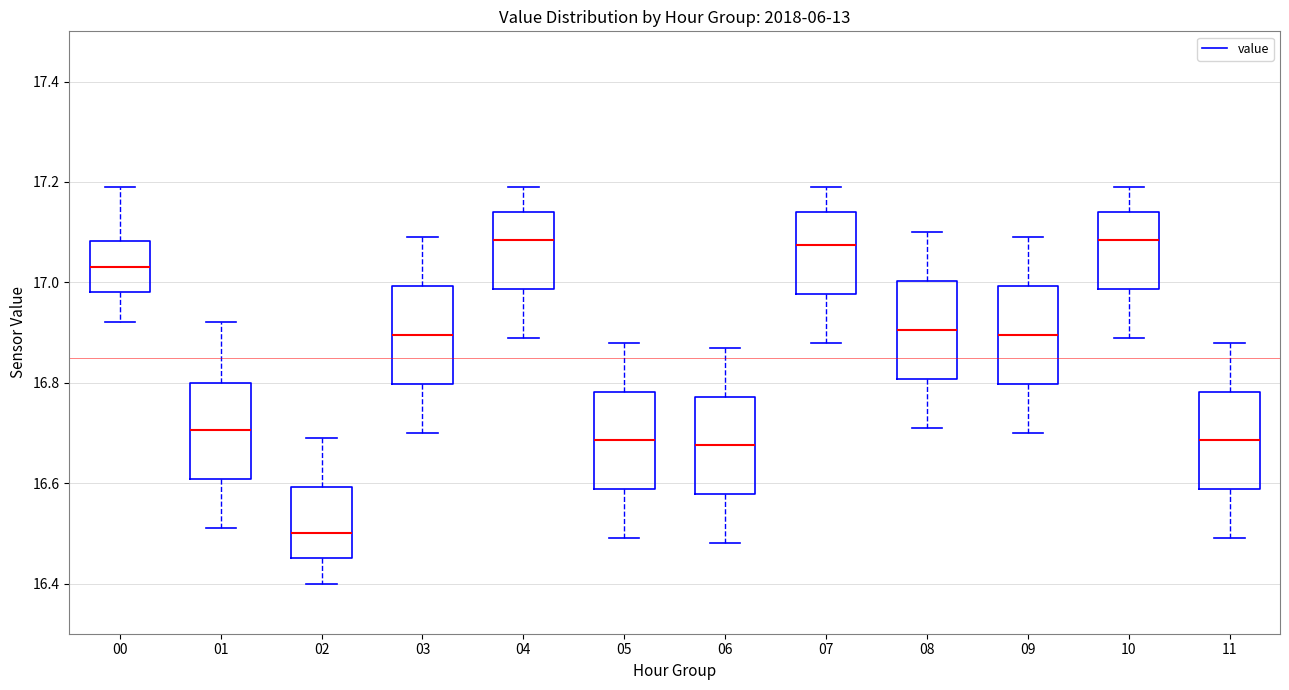

Reading left to right, read every box against the y-axis: the position of its median line, the range the box covers, and the ends of its whiskers. The values are not printed on the chart, so give them approximately, as read against the axis.

00: median 17.04, box 16.98 to 17.08, whiskers 16.92 to 17.20
01: median 16.70, box 16.60 to 16.80, whiskers 16.52 to 16.92
02: median 16.50, box 16.46 to 16.60, whiskers 16.40 to 16.70
03: median 16.90, box 16.80 to 17.00, whiskers 16.70 to 17.10
04: median 17.08, box 16.98 to 17.14, whiskers 16.90 to 17.20
05: median 16.68, box 16.58 to 16.78, whiskers 16.50 to 16.88
06: median 16.68, box 16.58 to 16.78, whiskers 16.48 to 16.88
07: median 17.08, box 16.98 to 17.14, whiskers 16.88 to 17.20
08: median 16.90, box 16.80 to 17.00, whiskers 16.72 to 17.10
09: median 16.90, box 16.80 to 17.00, whiskers 16.70 to 17.10
10: median 17.08, box 16.98 to 17.14, whiskers 16.90 to 17.20
11: median 16.68, box 16.58 to 16.78, whiskers 16.50 to 16.88